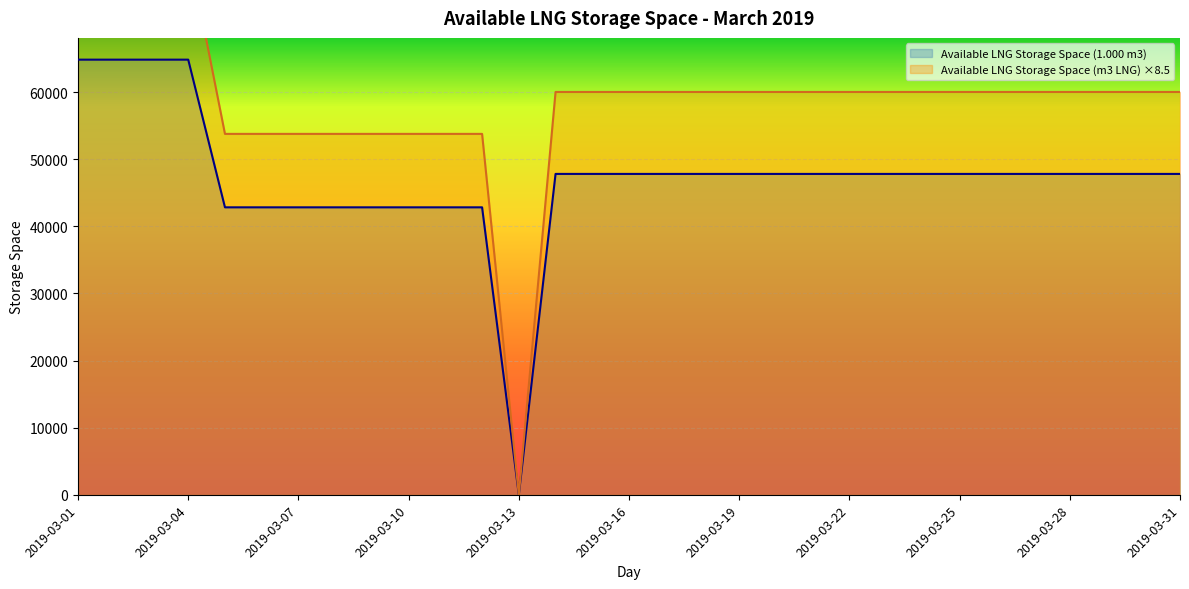

Which has a higher value, 2019-03-16 or 2019-03-20?

2019-03-16